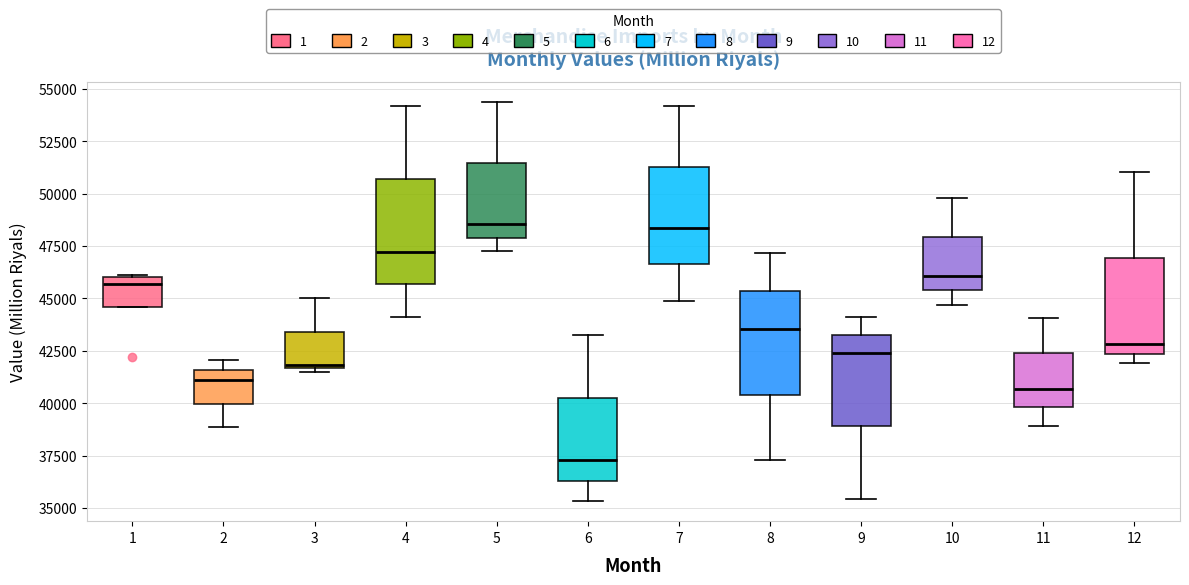

Reading left to right, transcribe this box plot: for each box, give where its median line is, the range the box spans, and where its two whiskers end, as read against the y-axis. The values are not printed on the chart, so give them approximately, as read against the axis.

1: median 45500, box 44500 to 46000, whiskers 44500 to 46000
2: median 41000, box 40000 to 41500, whiskers 39000 to 42000
3: median 42000, box 41500 to 43500, whiskers 41500 (just below the box's lower edge) to 45000
4: median 47000, box 45500 to 50500, whiskers 44000 to 54000
5: median 48500, box 48000 to 51500, whiskers 47500 to 54500
6: median 37500, box 36500 to 40500, whiskers 35500 to 43000
7: median 48500, box 46500 to 51500, whiskers 45000 to 54000
8: median 43500, box 40500 to 45500, whiskers 37500 to 47000
9: median 42500, box 39000 to 43500, whiskers 35500 to 44000
10: median 46000, box 45500 to 48000, whiskers 44500 to 50000
11: median 40500, box 40000 to 42500, whiskers 39000 to 44000
12: median 43000, box 42500 to 47000, whiskers 42000 to 51000